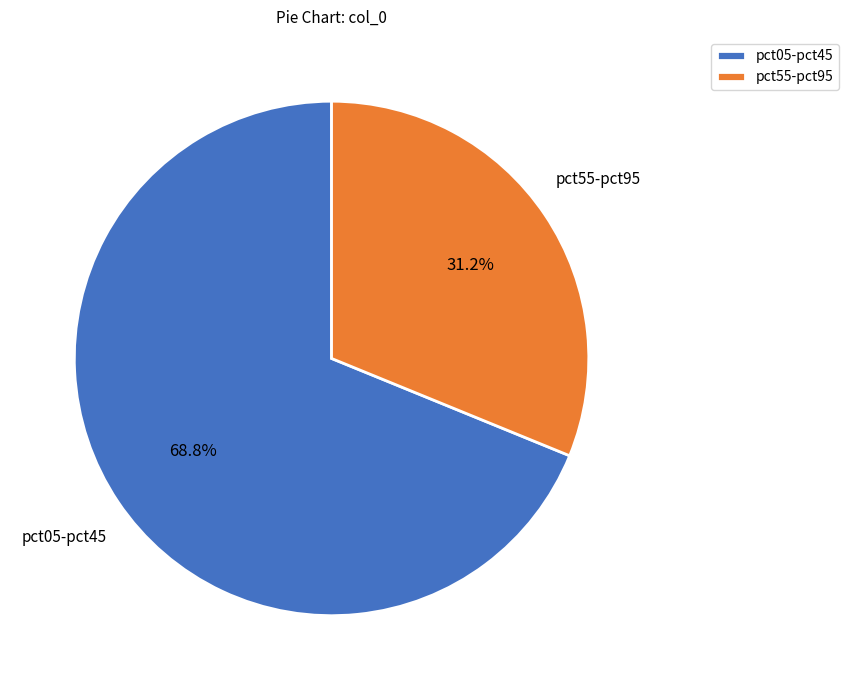

Between pct55-pct95 and pct05-pct45, which is larger?

pct05-pct45